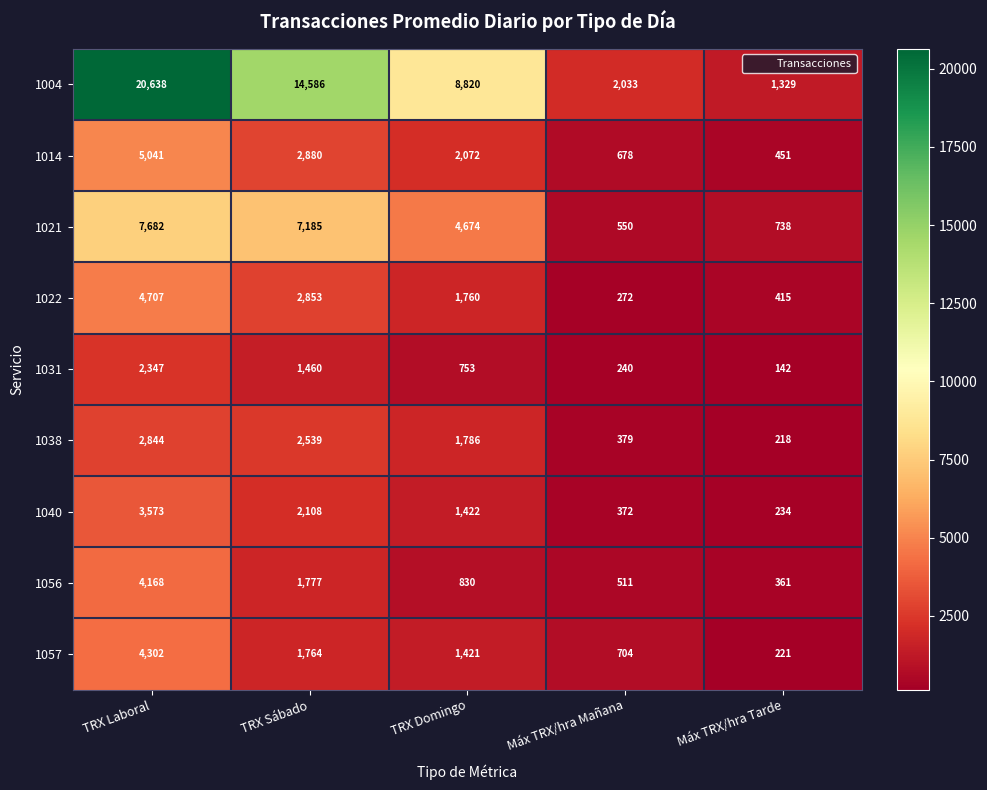

Which category has the lowest value in the 1038 series?

Máx TRX/hra Tarde